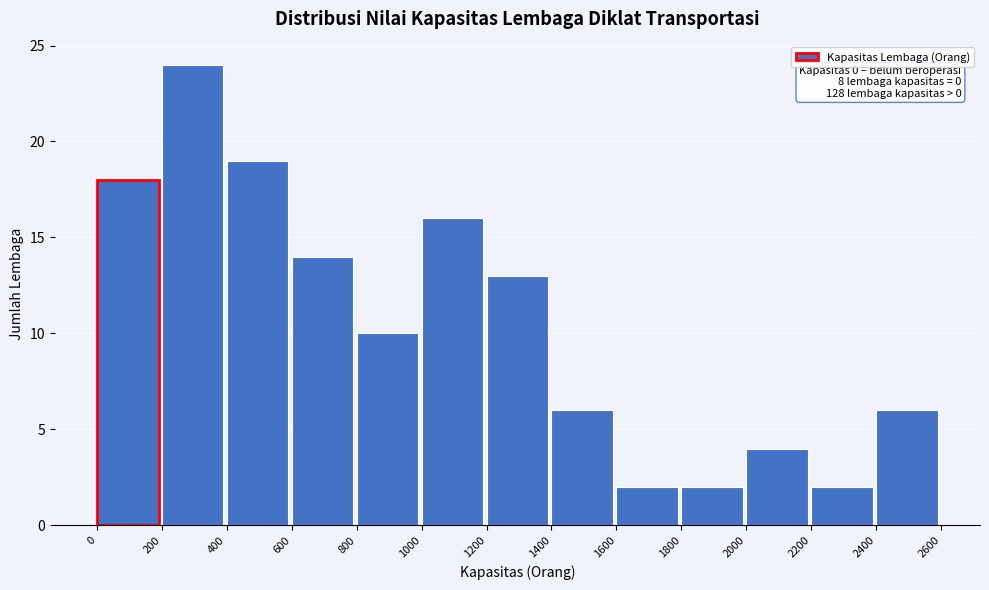

Over which range of the x-axis is the bar tallest?

200 to 400